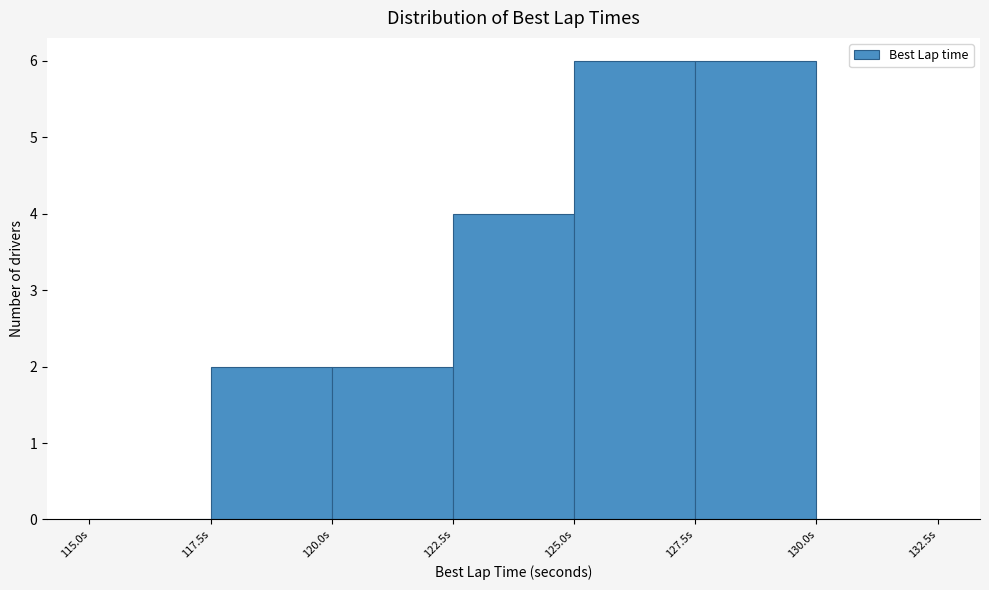

What is the height of the bar covering 125.0 to 127.5 on the x-axis? The values are not printed on the chart, so give them approximately, as read against the axis.

6